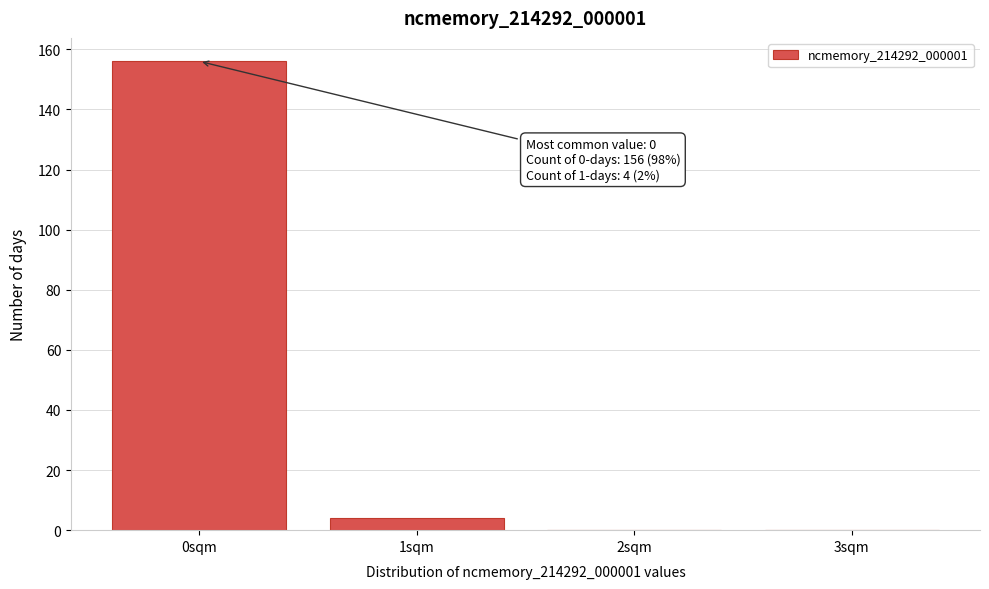

Reading right to left, extract all data points from this chart.

3sqm=0	2sqm=0	1sqm=4	0sqm=156